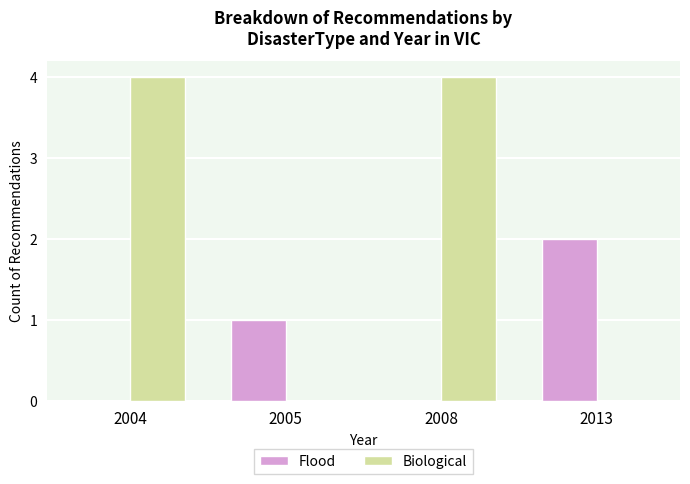

Does the chart contain stacked bars?

No